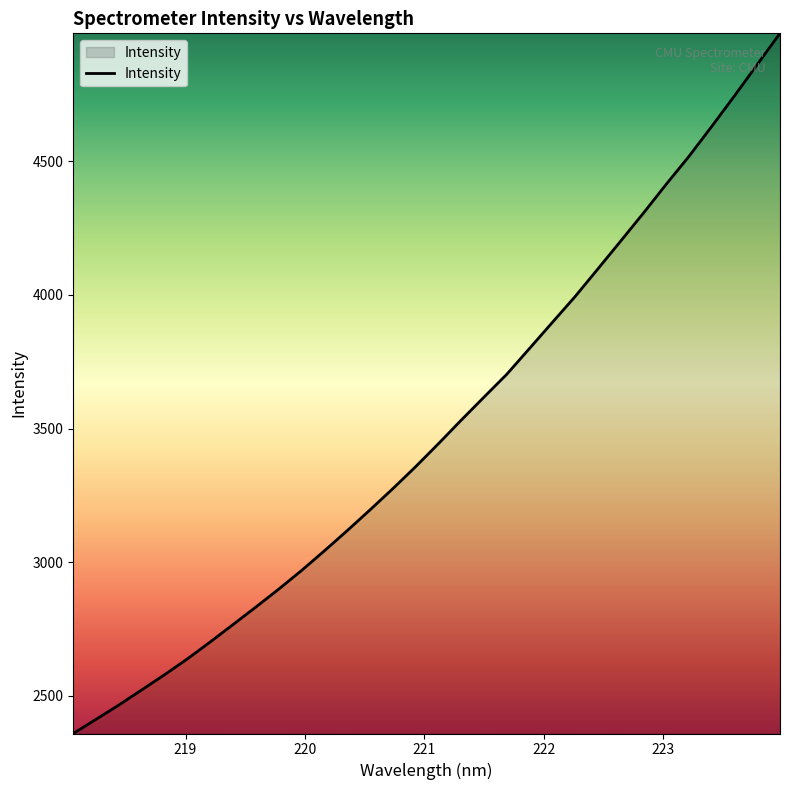

What is the smallest value displayed?

2359.0